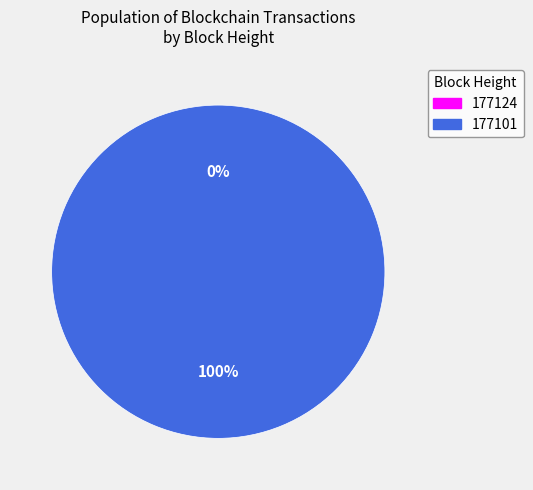

Is it true that 177101 is 100% of the pie?

True